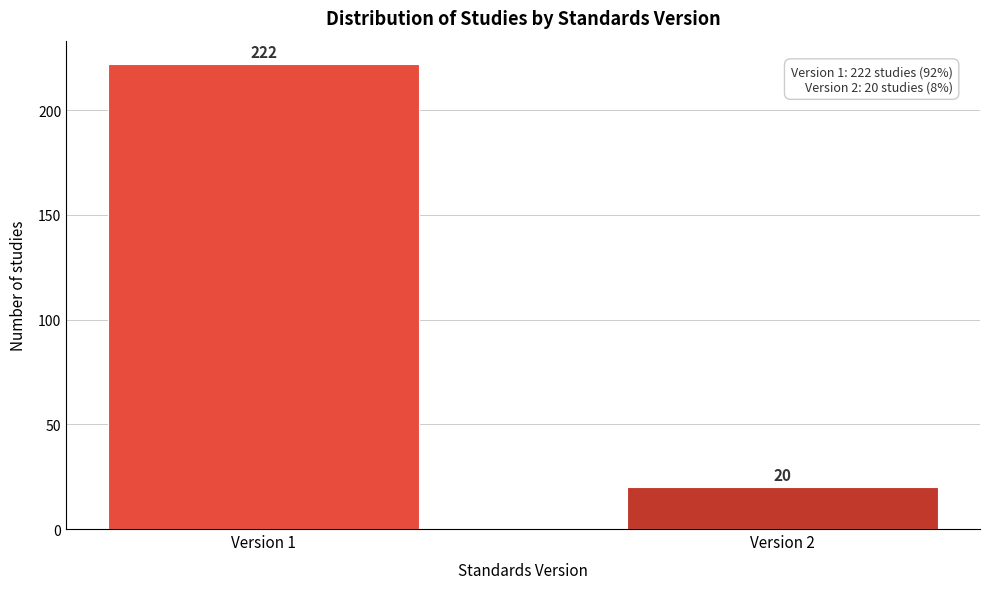

Reading left to right, list all the values displayed in this chart.

Version 1=222	Version 2=20